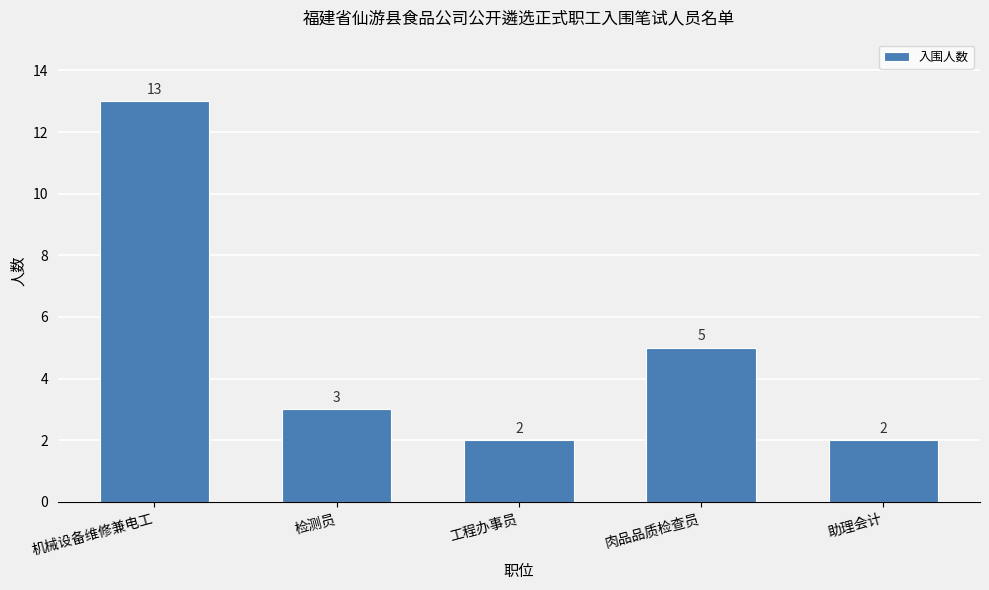

Reading left to right, transcribe all the data shown in this chart.

13	3	2	5	2